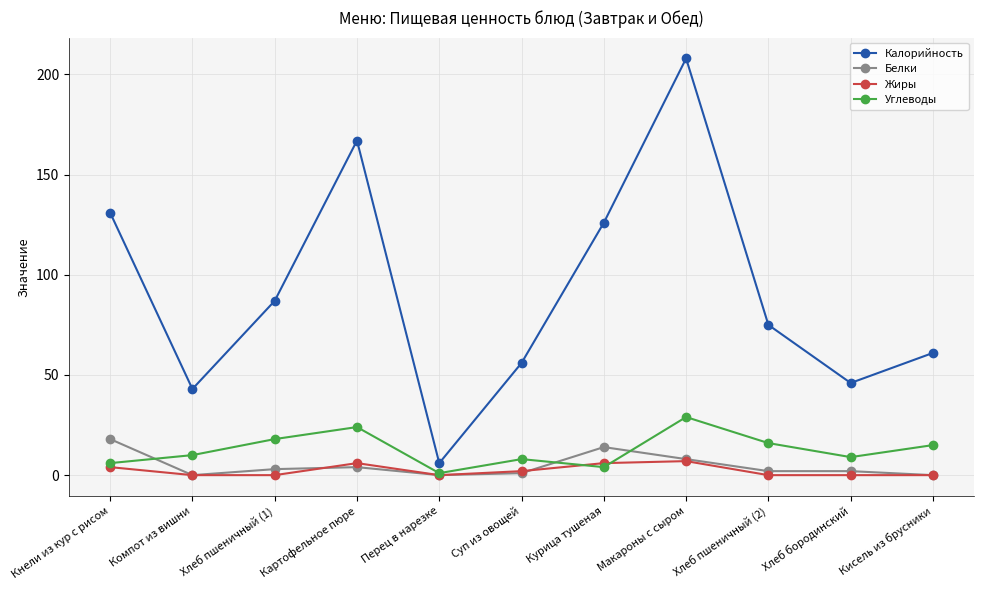

What are all the series names shown in the legend?

Калорийность, Белки, Жиры, Углеводы